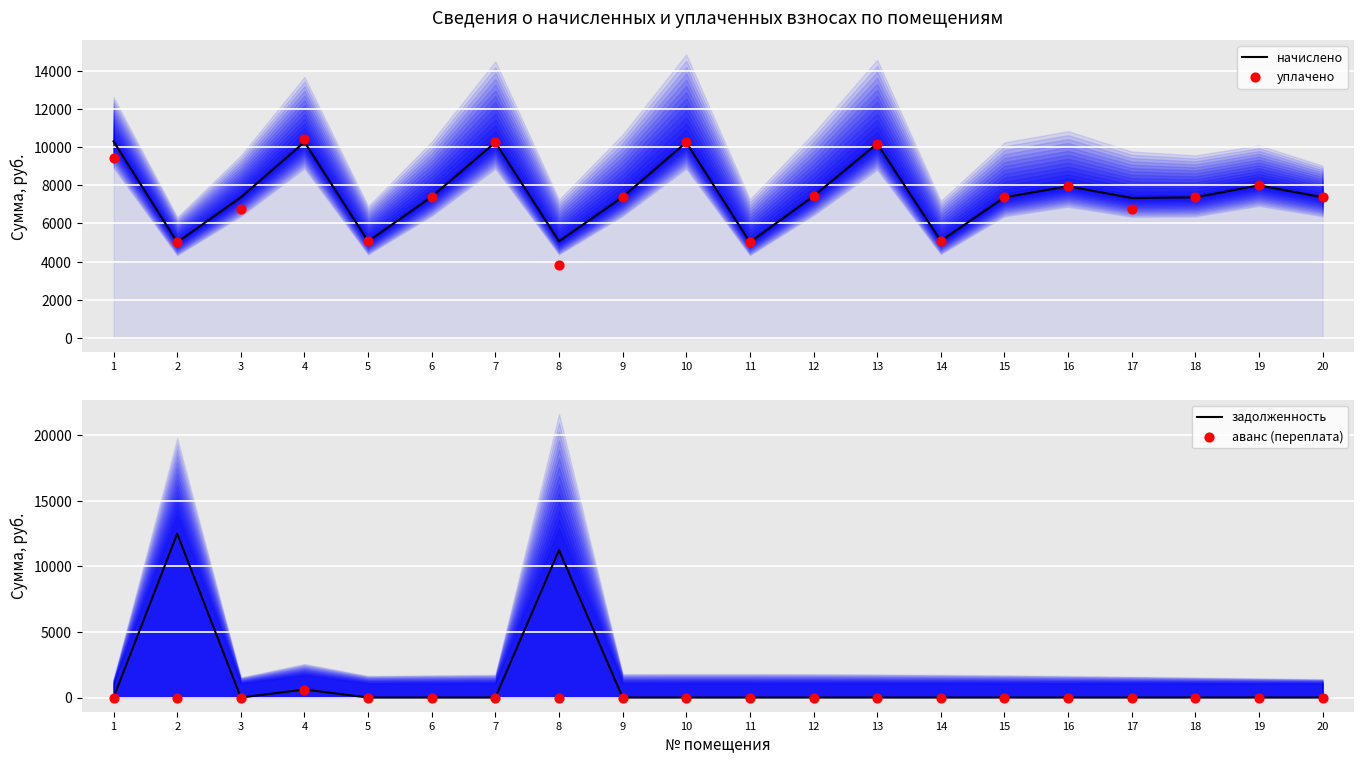

Which series has the largest Y range (max minus min)?

задолженность